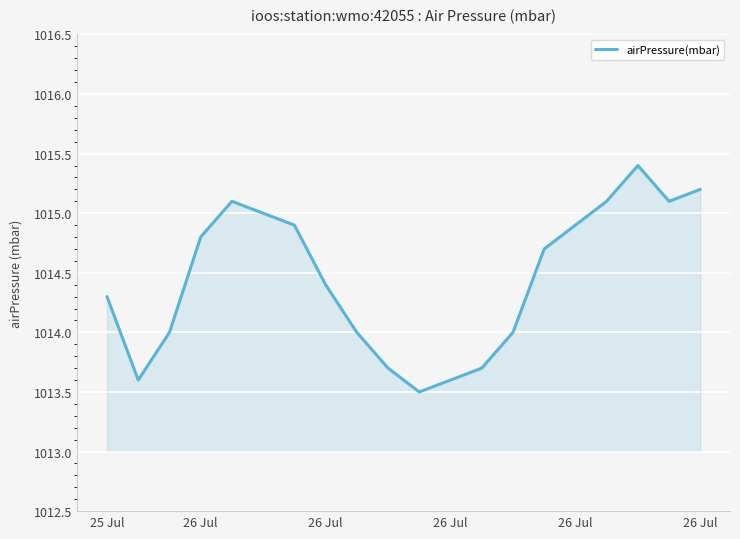

What is the difference between the maximum and minimum values?

1.9